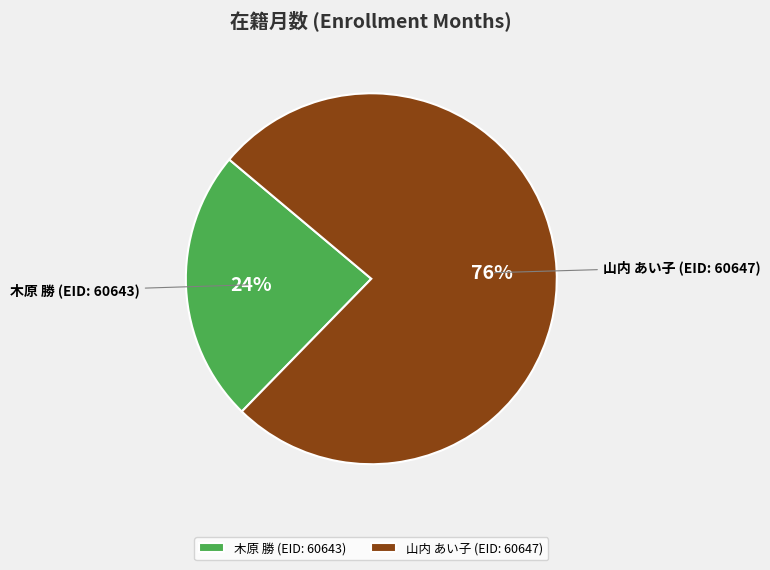

Do 木原 勝 (EID: 60643) and 山内 あい子 (EID: 60647) together represent more than half of the pie?

Yes